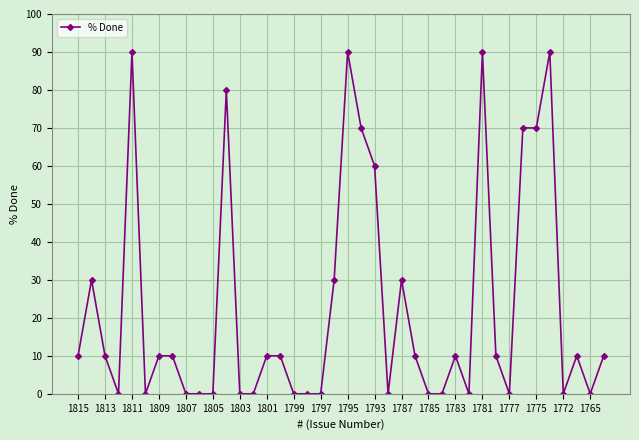

True or false: the data has more than 1 interior local peaks.

True